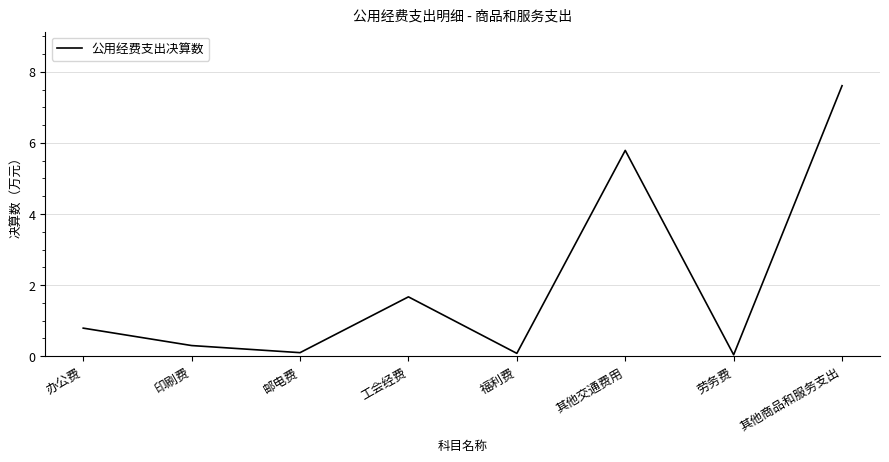

At which category does the chart reach its peak across all series?

其他商品和服务支出